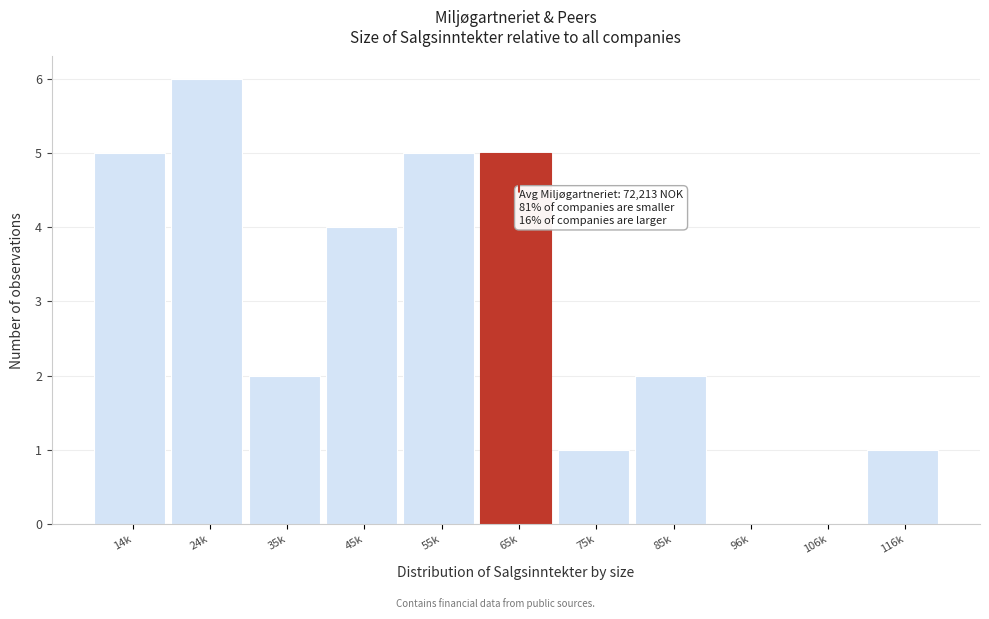

Reading right to left, transcribe all the data shown in this chart.

116k=1	106k=0	96k=0	85k=2	75k=1	65k=5	55k=5	45k=4	35k=2	24k=6	14k=5